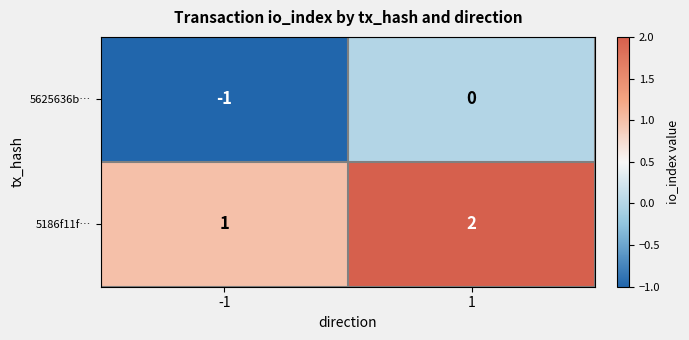

Rank the series at 1 from lowest to highest value.

5625636b…, 5186f11f…